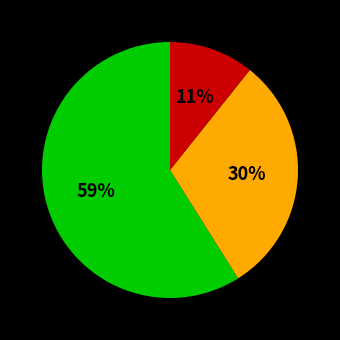

Does any single category account for the majority?

Yes